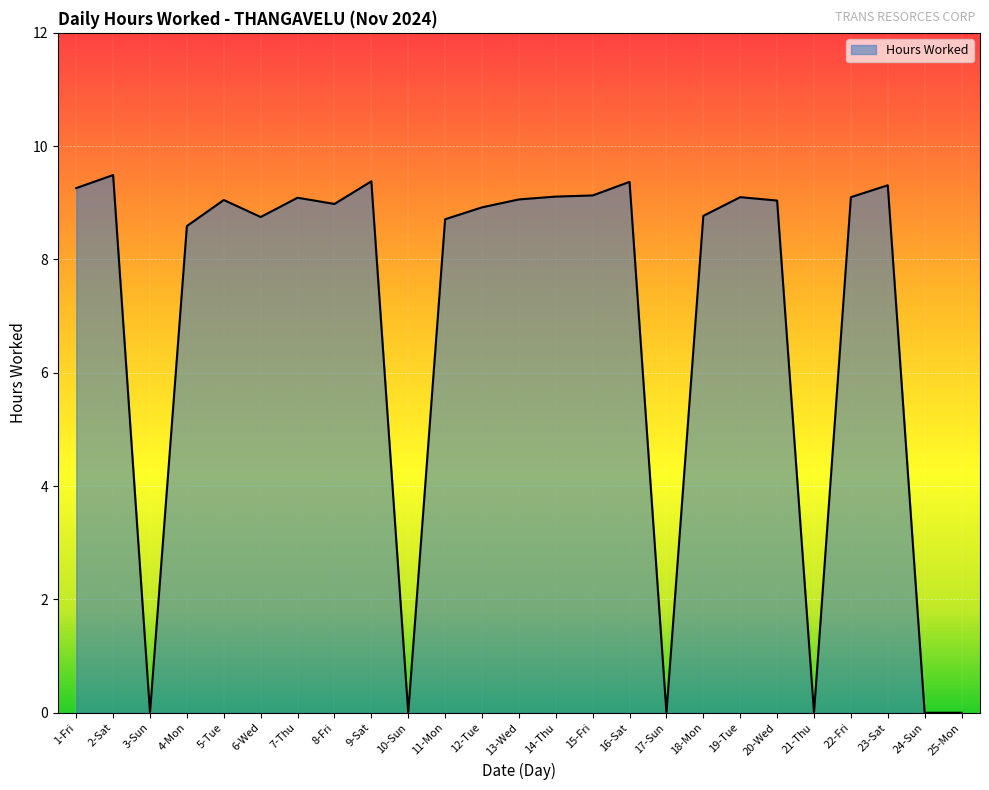

True or false: the data shows 9.4 at 16-Sat.

True